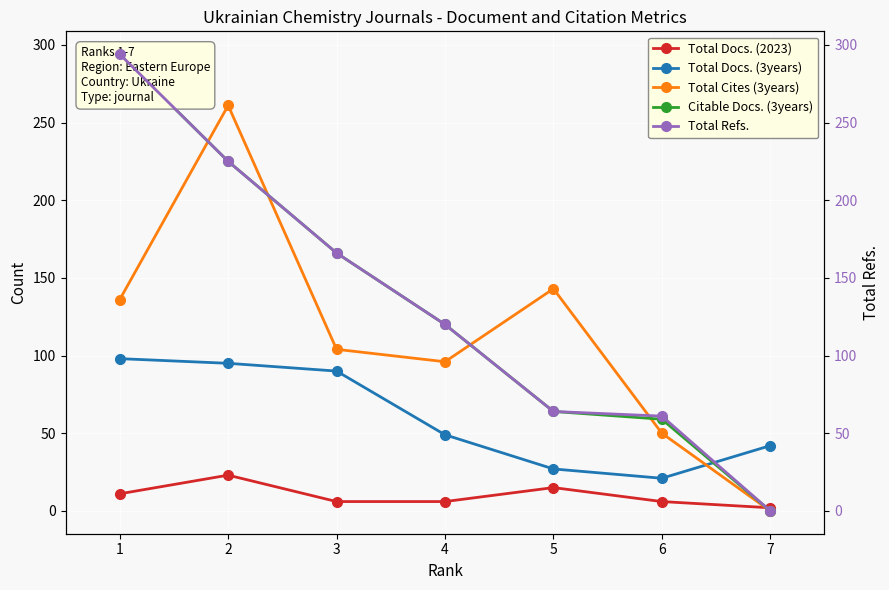

At which label does Total Docs. (2023) reach its peak?

2